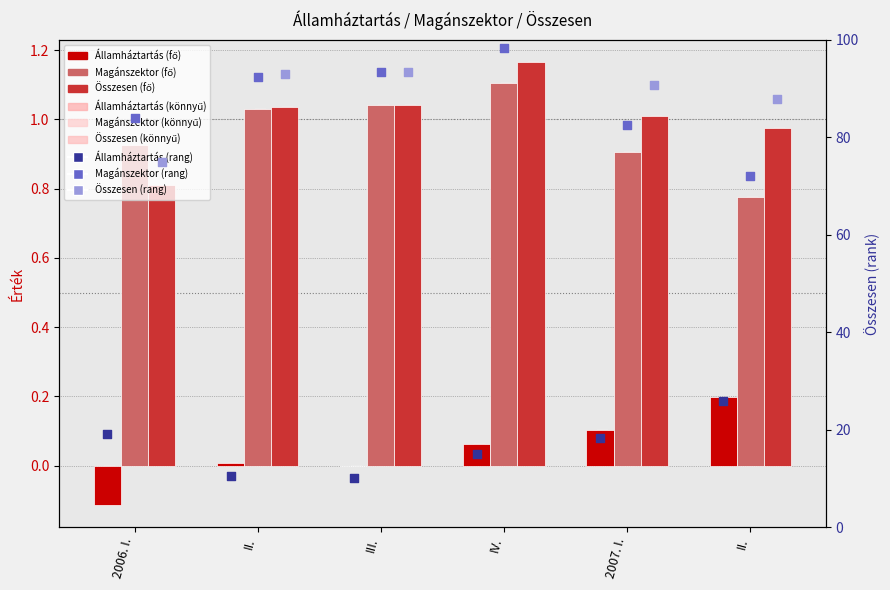

Which series has the largest Y range (max minus min)?

Magánszektor